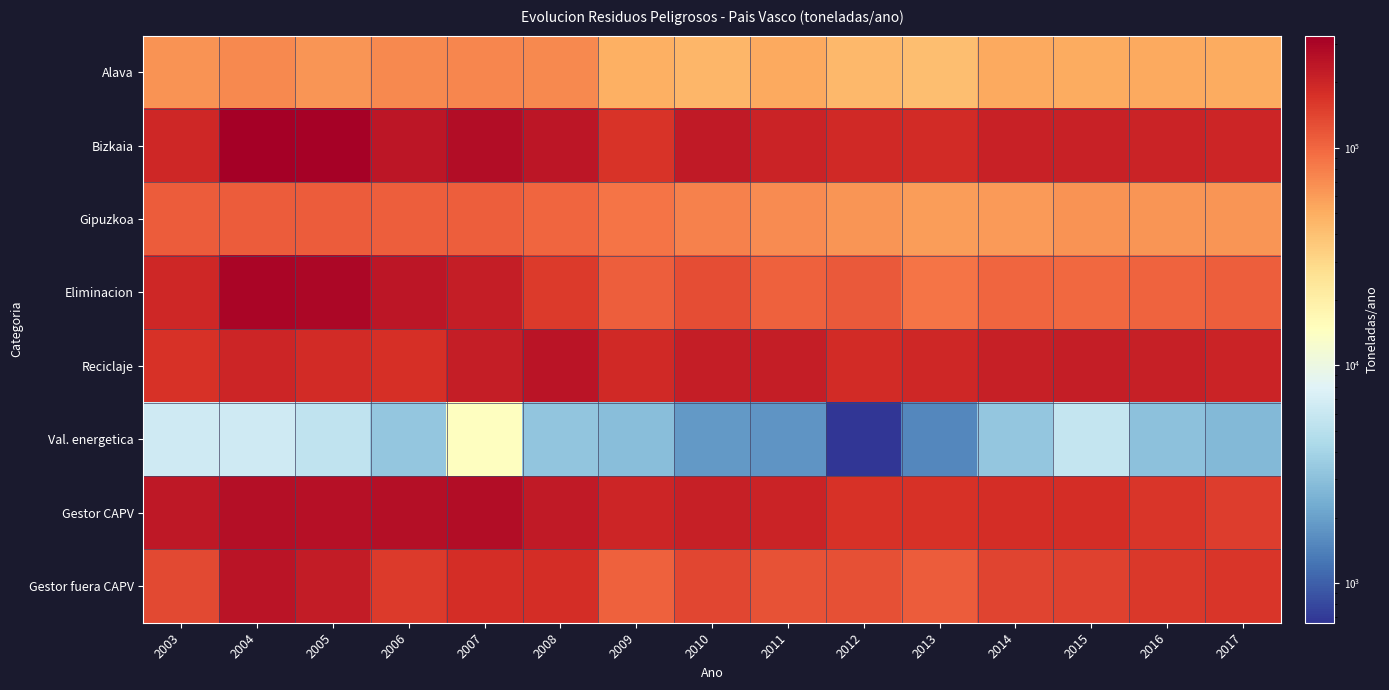

What is the difference between the highest and lowest values at 2016?

209526.8